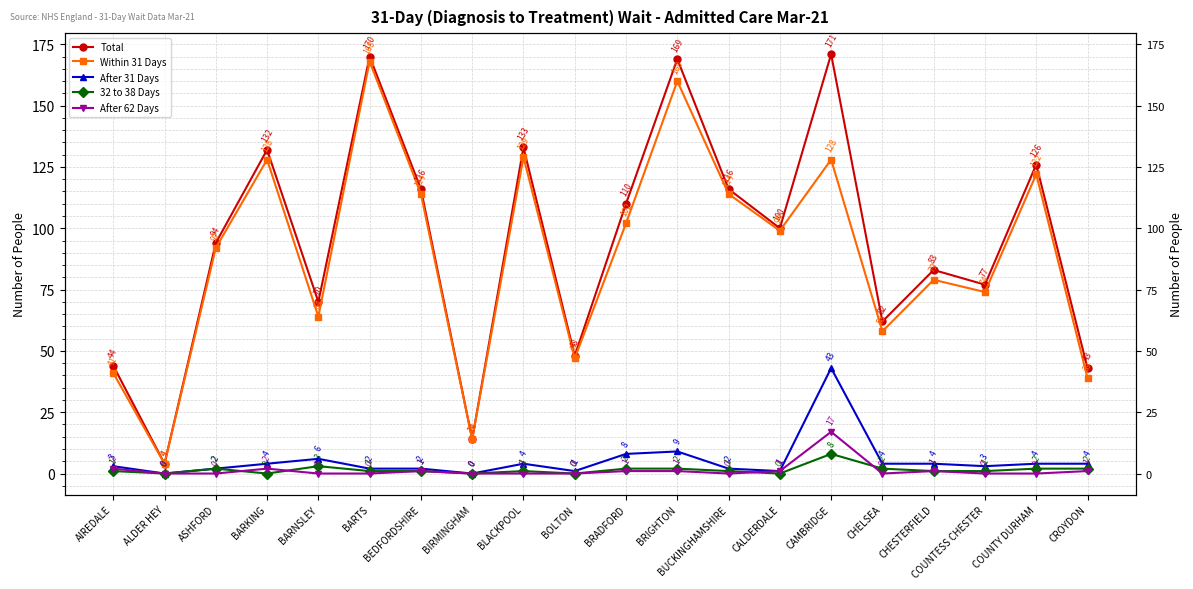

What value does the 32 to 38 Days series have at BEDFORDSHIRE?

1